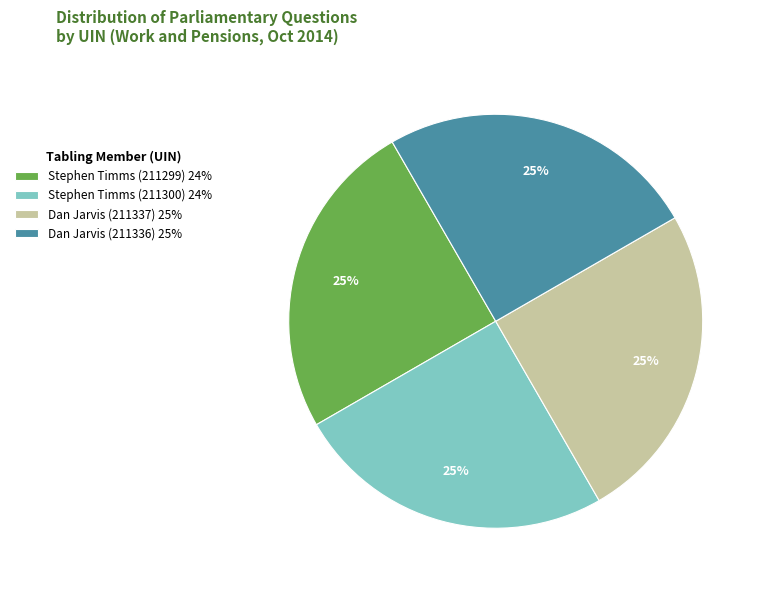

To the nearest percent, what is the combined percentage of Stephen Timms (211300) 24% and Dan Jarvis (211336) 25%?

50%